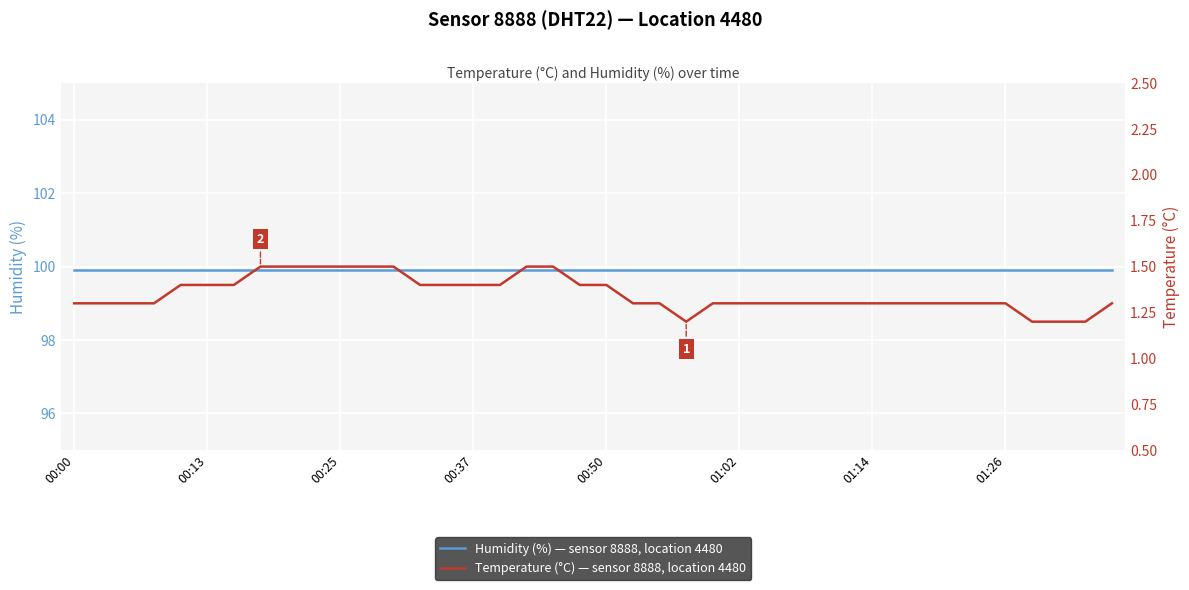

Reading left to right, list all the values displayed in this chart.

Humidity (%) — sensor 8888, location 4480: 99.9	99.9	99.9	99.9	99.9	99.9	99.9	99.9	99.9	99.9	99.9	99.9	99.9	99.9	99.9	99.9	99.9	99.9	99.9	99.9	99.9	99.9	99.9	99.9	99.9	99.9	99.9	99.9	99.9	99.9	99.9	99.9	99.9	99.9	99.9	99.9	99.9	99.9	99.9	99.9
Temperature (°C) — sensor 8888, location 4480: 1.3	1.3	1.3	1.3	1.4	1.4	1.4	1.5	1.5	1.5	1.5	1.5	1.5	1.4	1.4	1.4	1.4	1.5	1.5	1.4	1.4	1.3	1.3	1.2	1.3	1.3	1.3	1.3	1.3	1.3	1.3	1.3	1.3	1.3	1.3	1.3	1.2	1.2	1.2	1.3